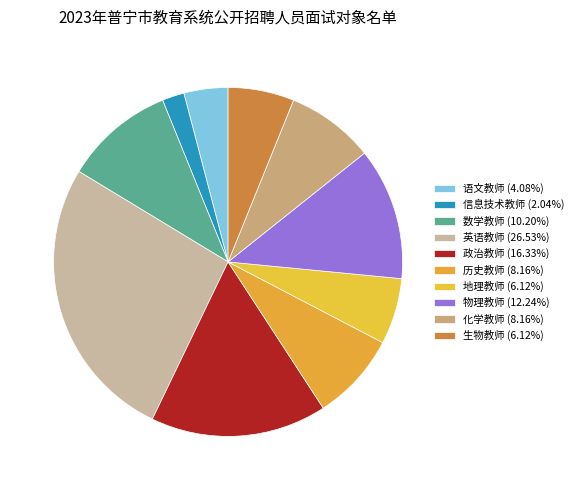

How much of the chart is everything except 生物教师?

93.9%